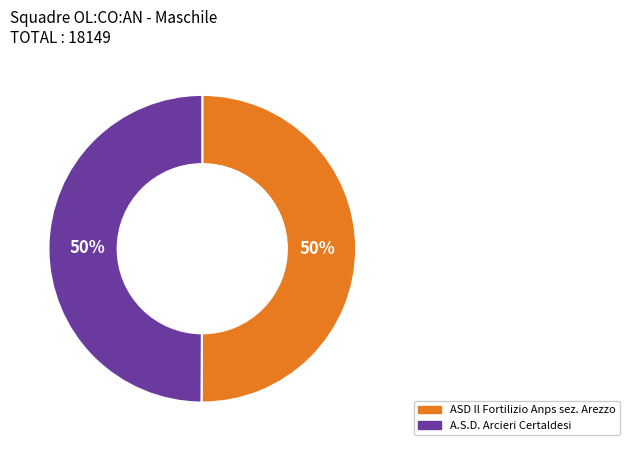

To the nearest percent, what percentage of the pie is ASD Il Fortilizio Anps sez. Arezzo?

50%